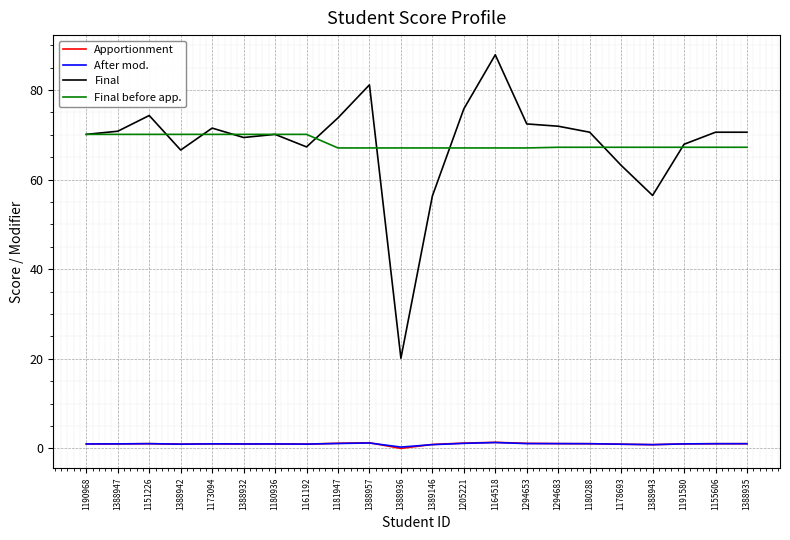

At how many categories does at least one series exceed 69?

17